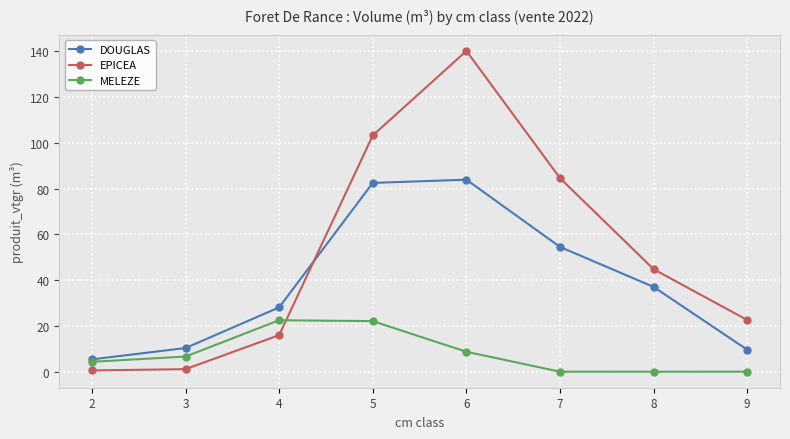

What is the value of the DOUGLAS point at the 6th from the left?

54.6